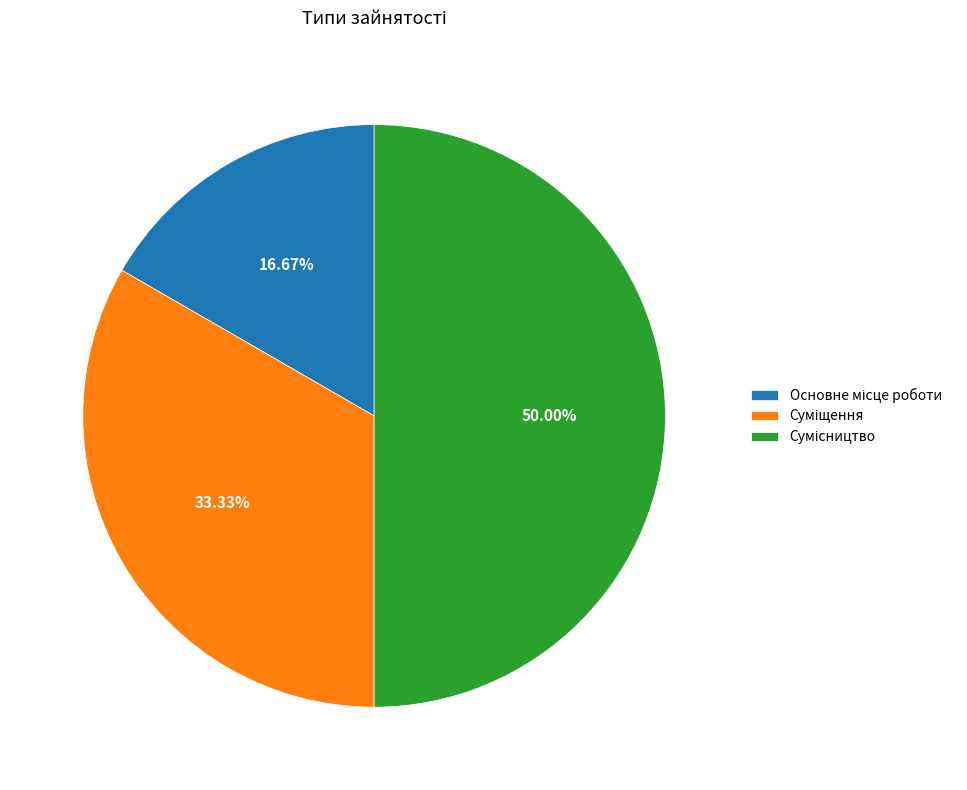

Approximately how many times larger is the value at Основне місце роботи compared to Суміщення?

0.5